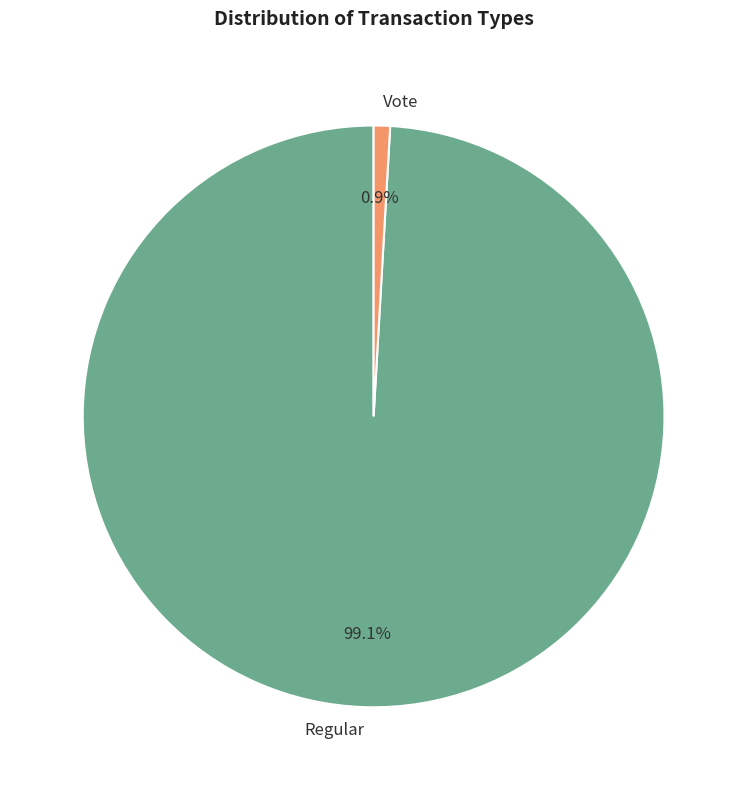

To the nearest percent, what is the difference between the largest and smallest slice percentages?

98%